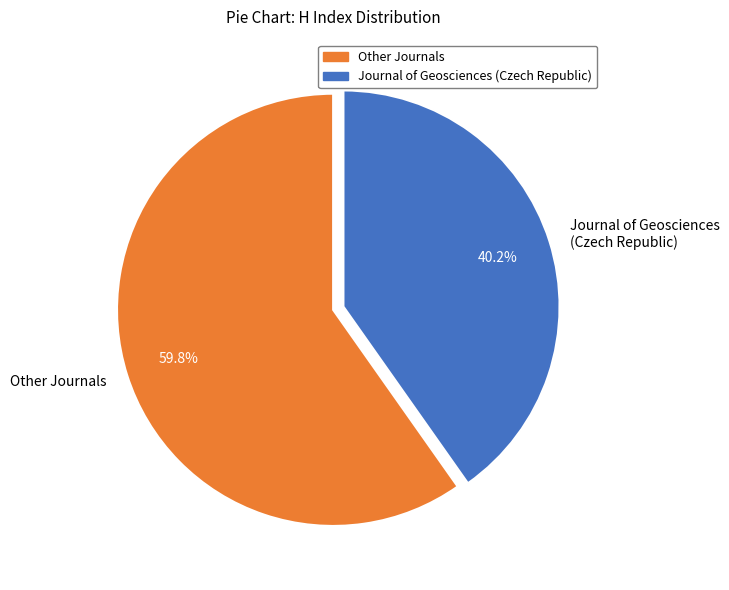

How many slices are in this pie chart?

2